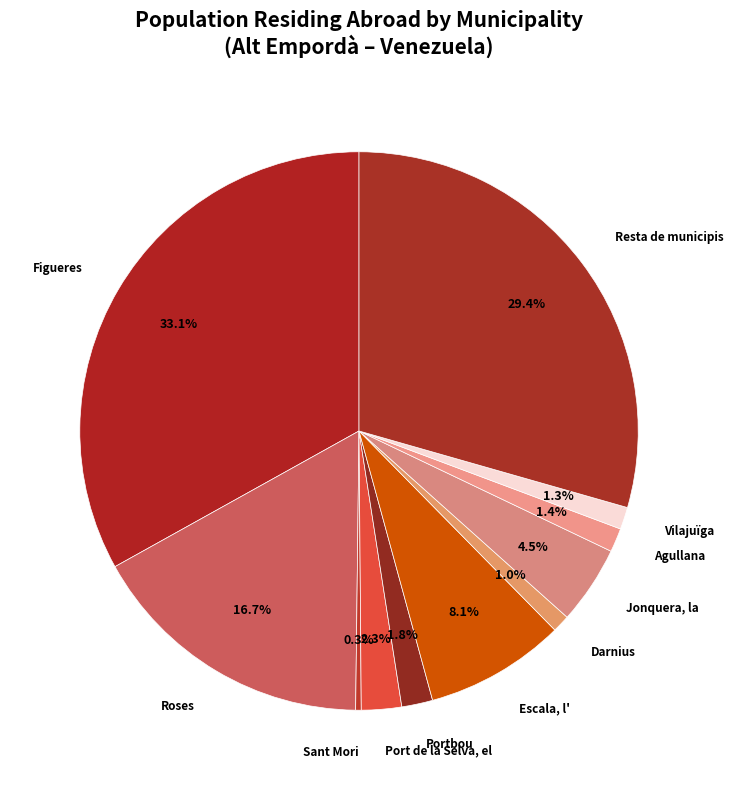

Count the number of slices in the pie.

11